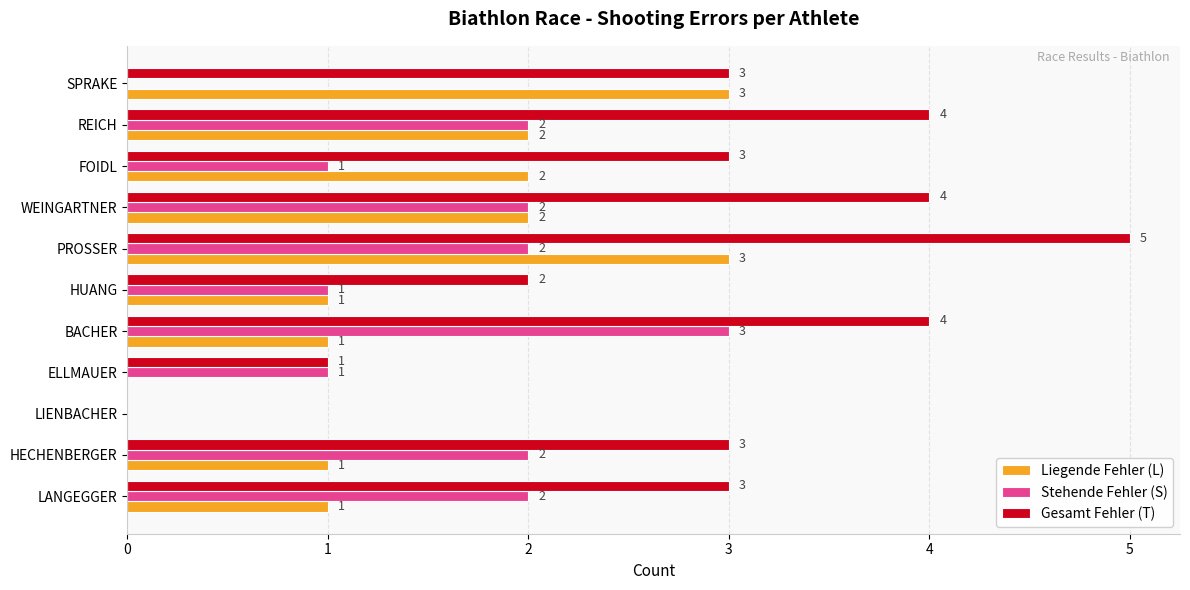

What are all the series names shown in the legend?

Liegende Fehler (L), Stehende Fehler (S), Gesamt Fehler (T)